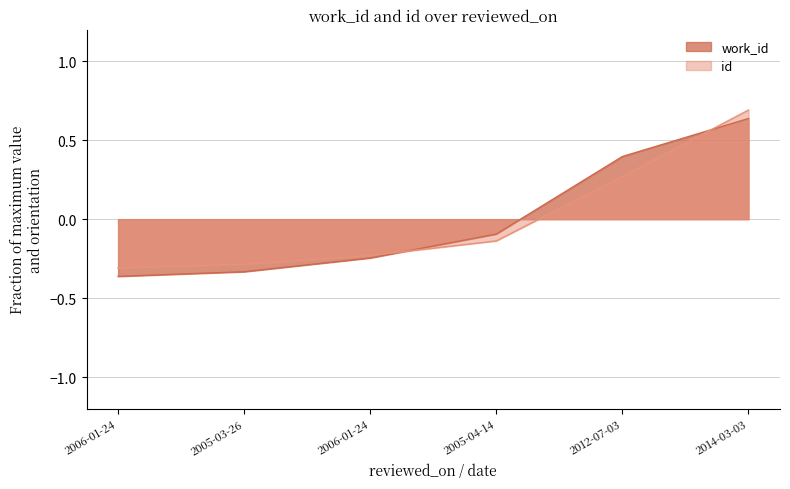

True or false: id has a value of -0.1 at 2006-01-24.

False